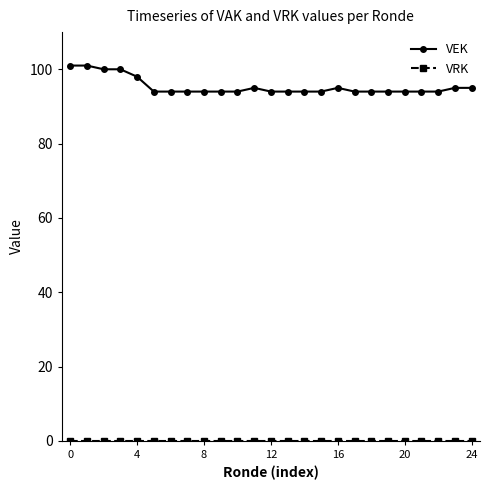

What is the maximum value shown in the chart?

101